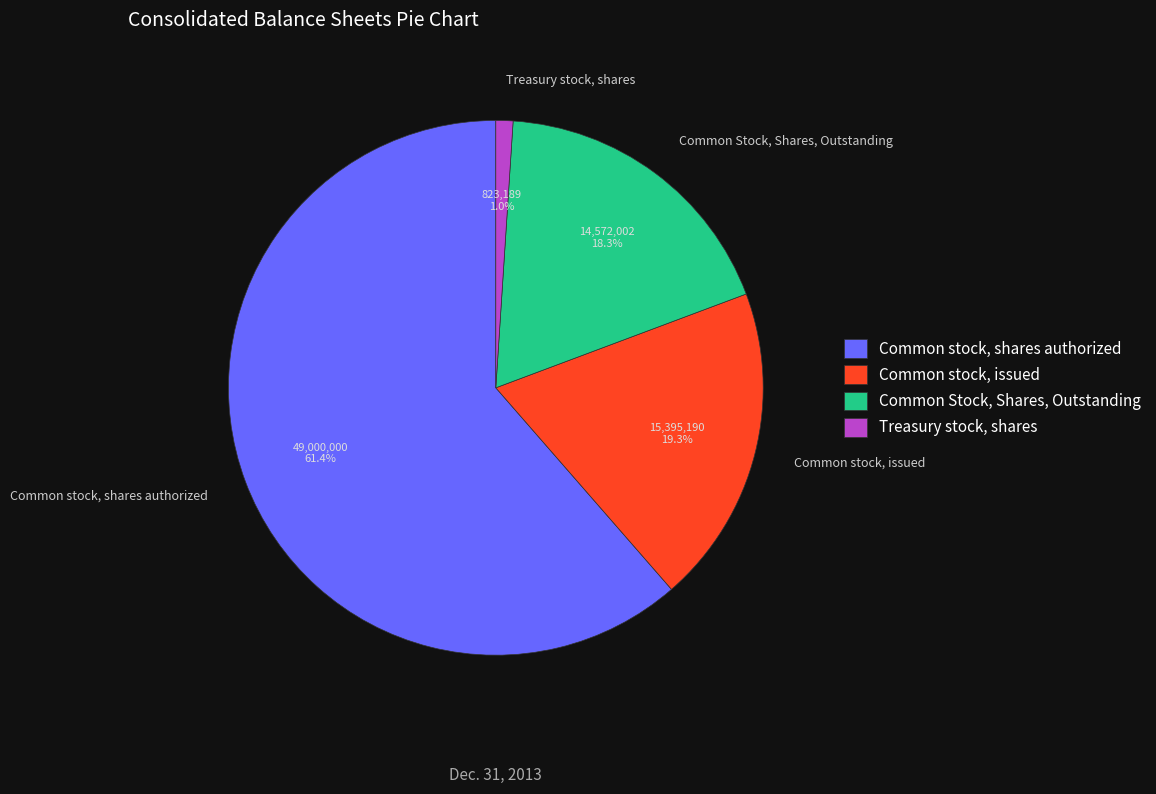

What percentage is the Common stock, shares authorized slice, to the nearest percent?

61%